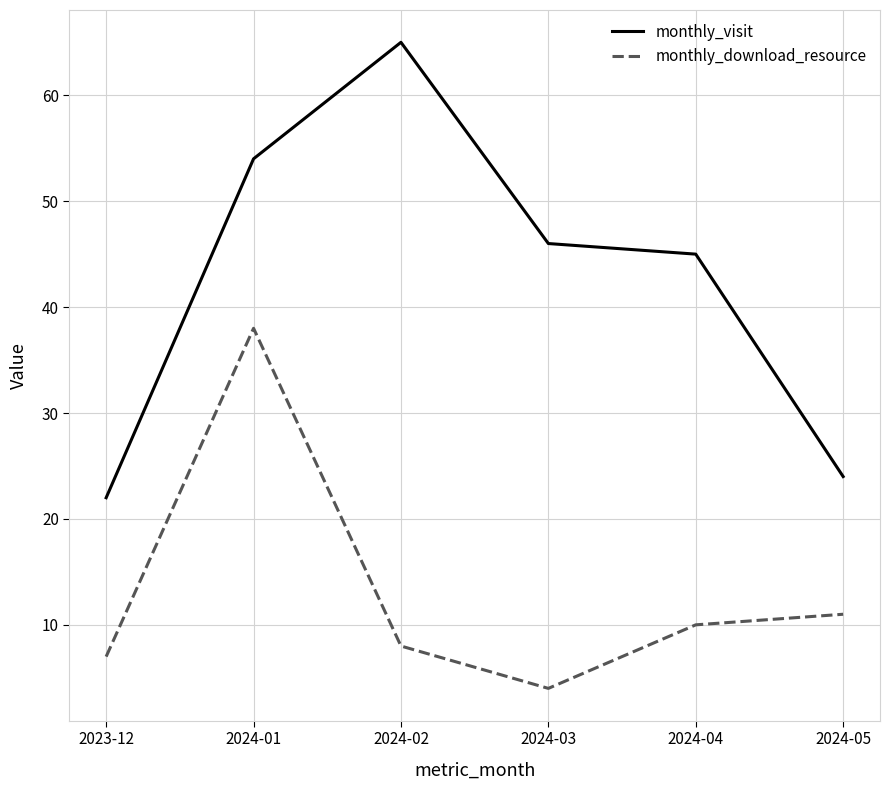

In monthly_download_resource, how many points are higher than both neighbors (excluding endpoints)?

1